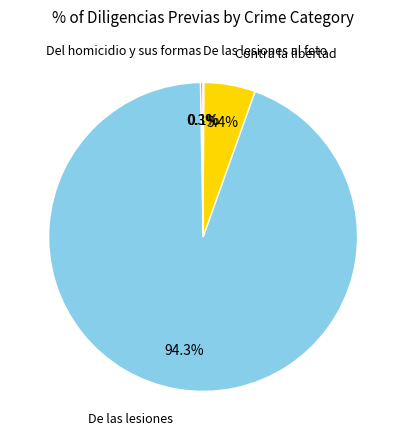

Is there any slice that represents more than half of the pie?

Yes